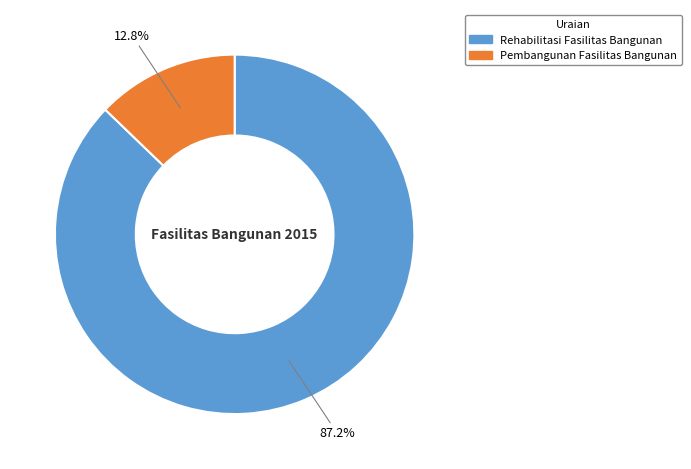

What percentage is NOT represented by Rehabilitasi Fasilitas Bangunan?

12.8%